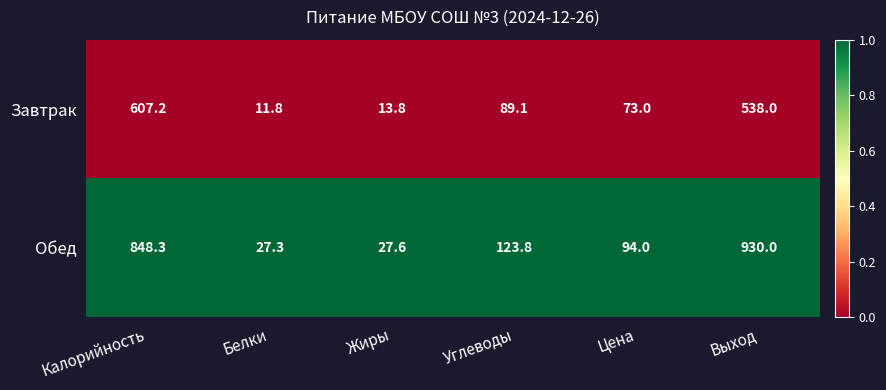

At which category does the chart reach its peak across all series?

Выход